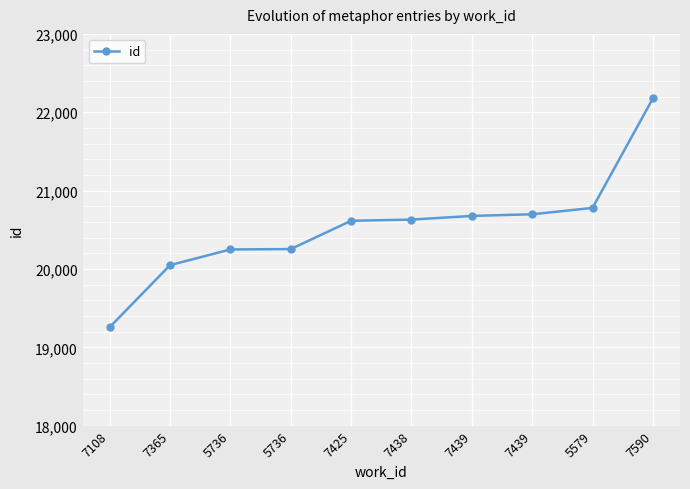

What is the value of the 2nd point from the left?

20049